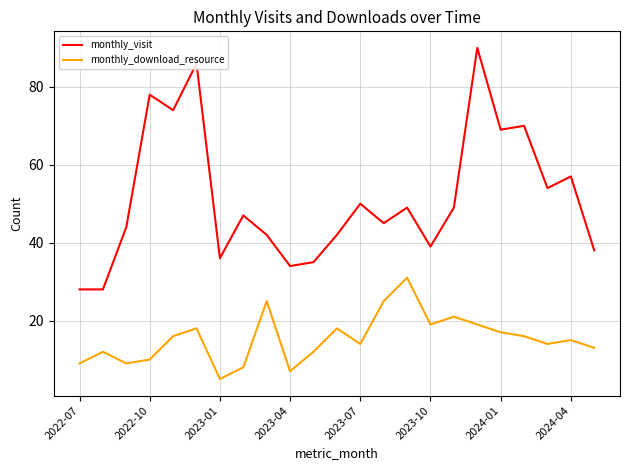

Rank the series by their maximum value, from lowest to highest.

monthly_download_resource, monthly_visit